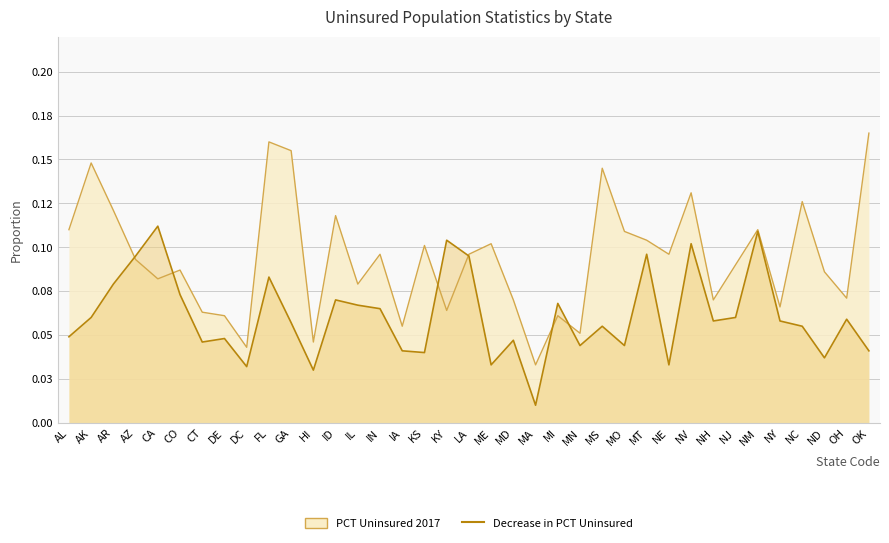

What is the average value of the Decrease in PCT Uninsured series?

0.1